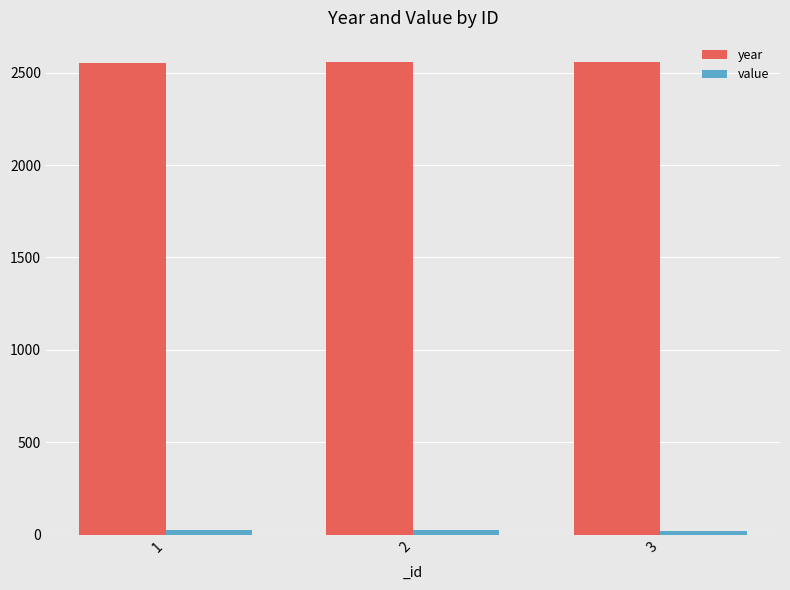

Which series has the largest total across all categories?

year